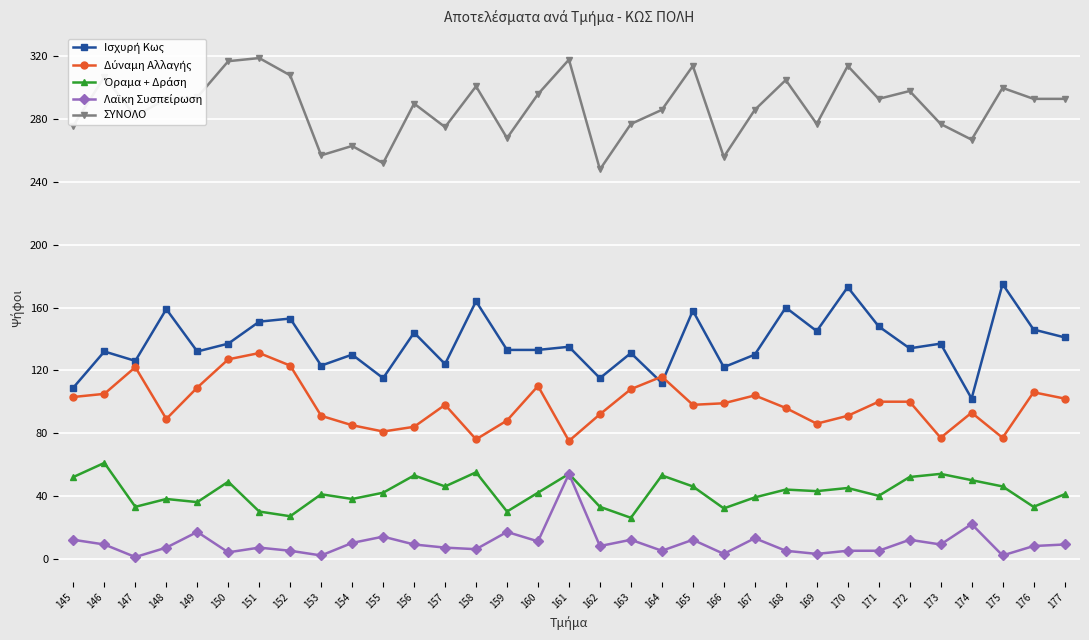

What is the maximum value shown in the chart?

319